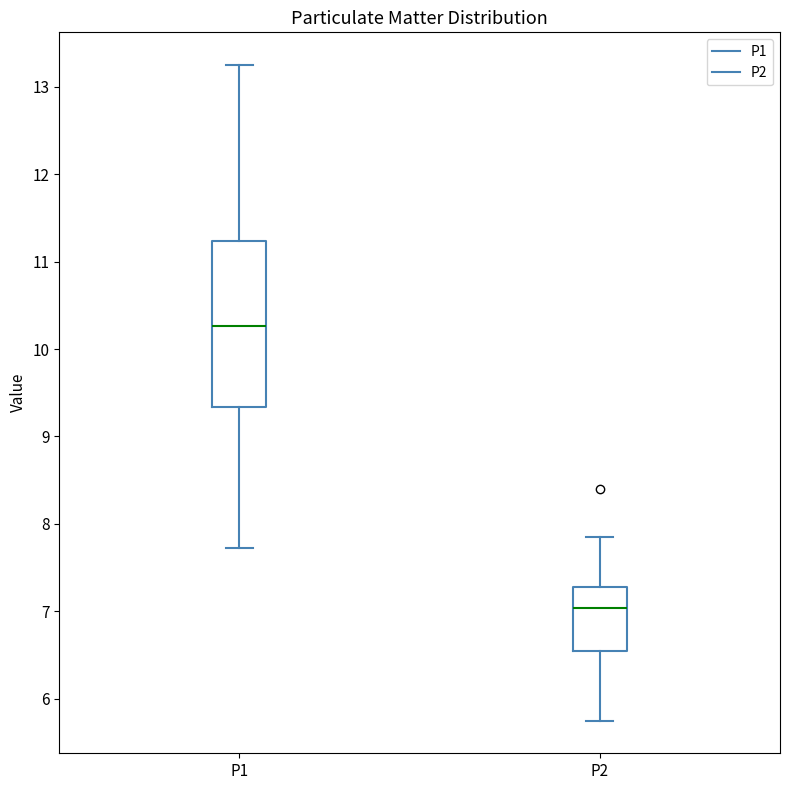

Which box is the tallest, from its lower edge to its upper edge?

P1